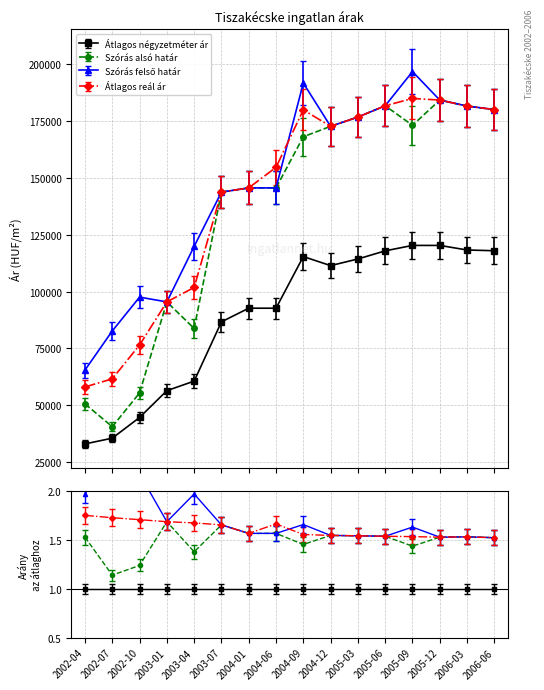

Reading right to left, transcribe all the data shown in this chart.

Átlagos négyzetméter ár: 2006-06=117910	2006-03=118231	2005-12=120237	2005-09=120237	2005-06=117856	2005-03=114285	2004-12=111375	2004-09=115343	2004-06=92684	2004-01=92684	2003-07=86698	2003-04=60687	2003-01=56492	2002-10=44738	2002-07=35643	2002-04=33125
Szórás alsó határ: 2006-06=179852	2006-03=181405	2005-12=184036	2005-09=172954	2005-06=181522	2005-03=176575	2004-12=172501	2004-09=167932	2004-06=145487	2004-01=145487	2003-07=143631	2003-04=83779	2003-01=95448	2002-10=55506	2002-07=40665	2002-04=50696
Szórás felső határ: 2006-06=179852	2006-03=181405	2005-12=184036	2005-09=196524	2005-06=181522	2005-03=176575	2004-12=172501	2004-09=191500	2004-06=145487	2004-01=145487	2003-07=143631	2003-04=119815	2003-01=95448	2002-10=97540	2002-07=82699	2002-04=65544
Átlagos reál ár: 2006-06=179852	2006-03=181405	2005-12=184036	2005-09=184739	2005-06=181522	2005-03=176575	2004-12=172501	2004-09=179716	2004-06=154501	2004-01=145487	2003-07=143631	2003-04=101797	2003-01=95448	2002-10=76523	2002-07=61682	2002-04=58120